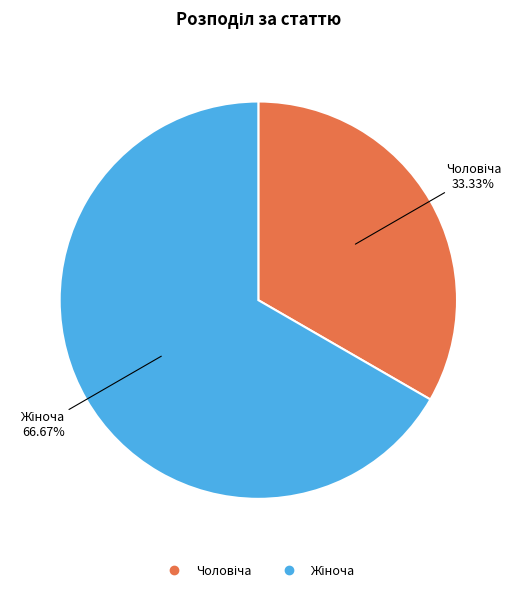

To the nearest percent, what is the average slice percentage?

50%